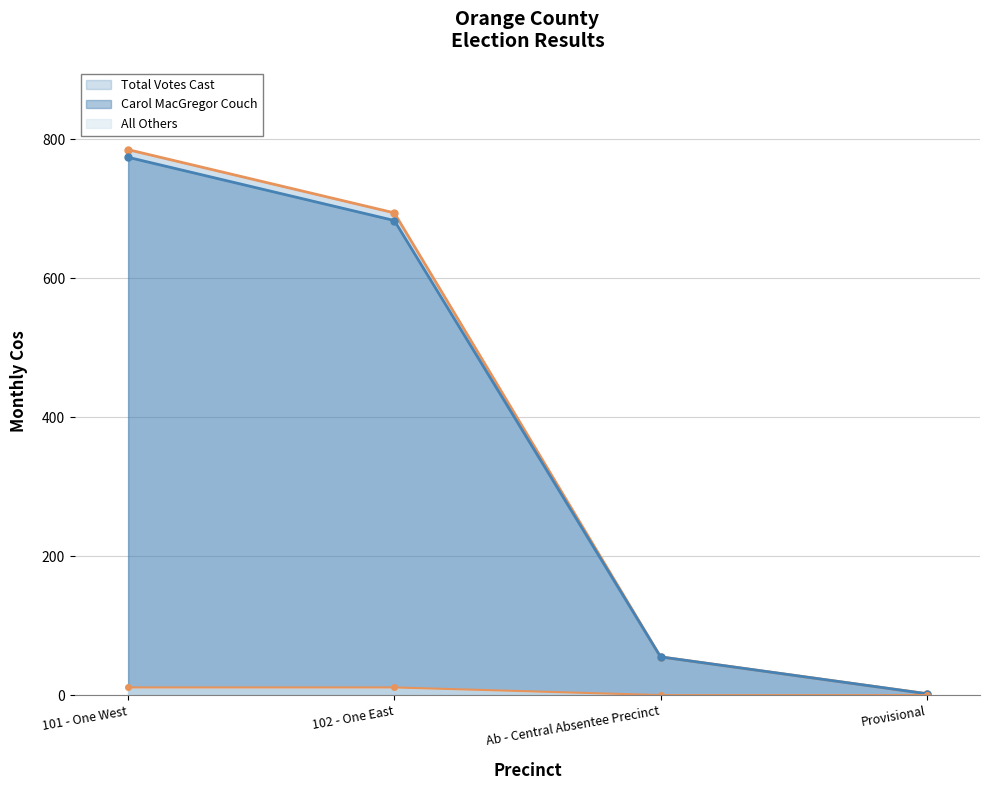

Which label corresponds to the largest value in the chart?

101 - One West